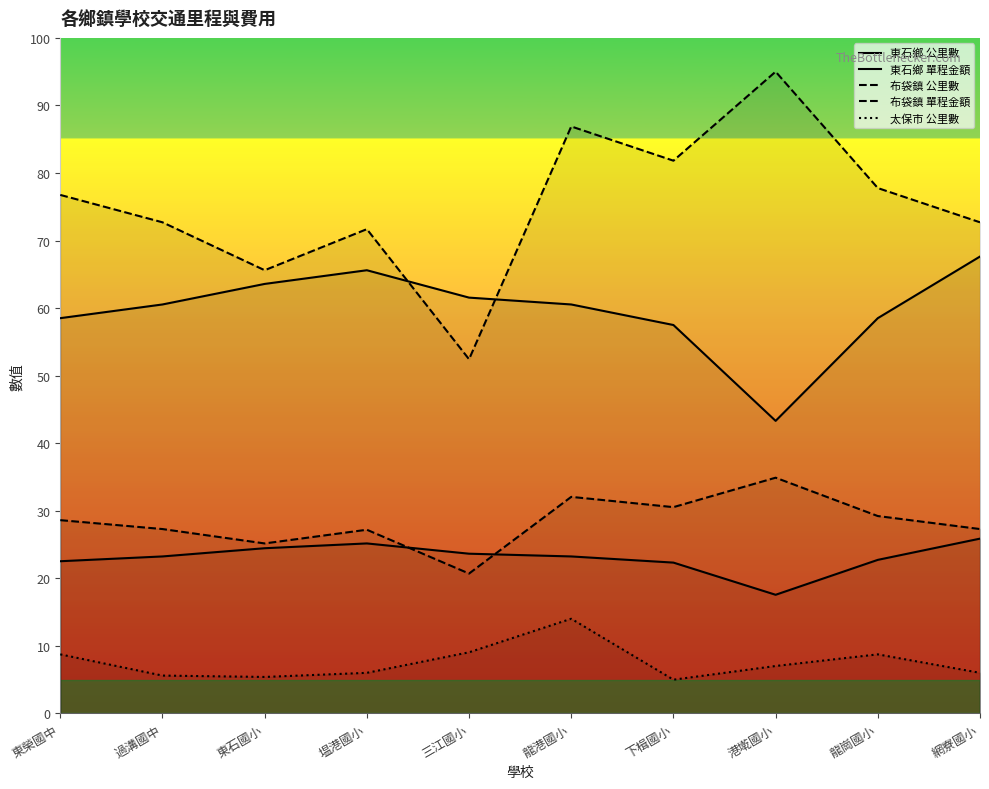

What is the sum of the 布袋鎮 公里數 values at 網寮國小 and 龍崗國小?

56.5